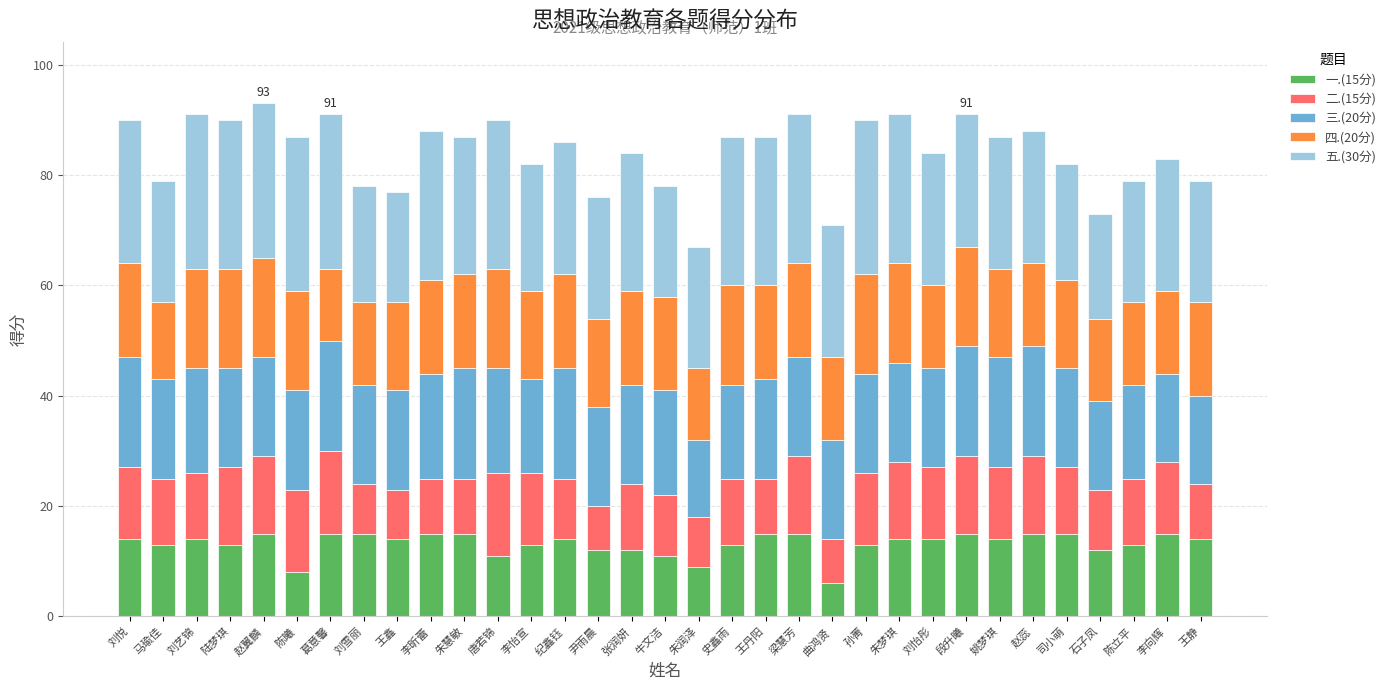

What are all the series names shown in the legend?

一.(15分), 二.(15分), 三.(20分), 四.(20分), 五.(30分)